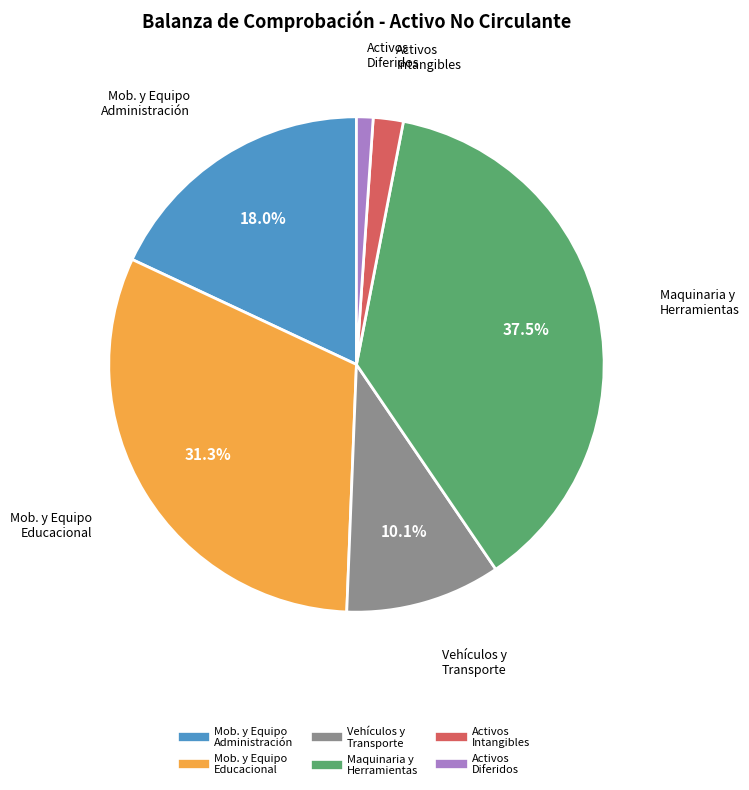

Does any single category account for the majority?

No